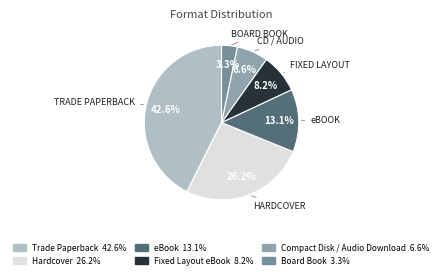

Does any single category account for the majority?

No